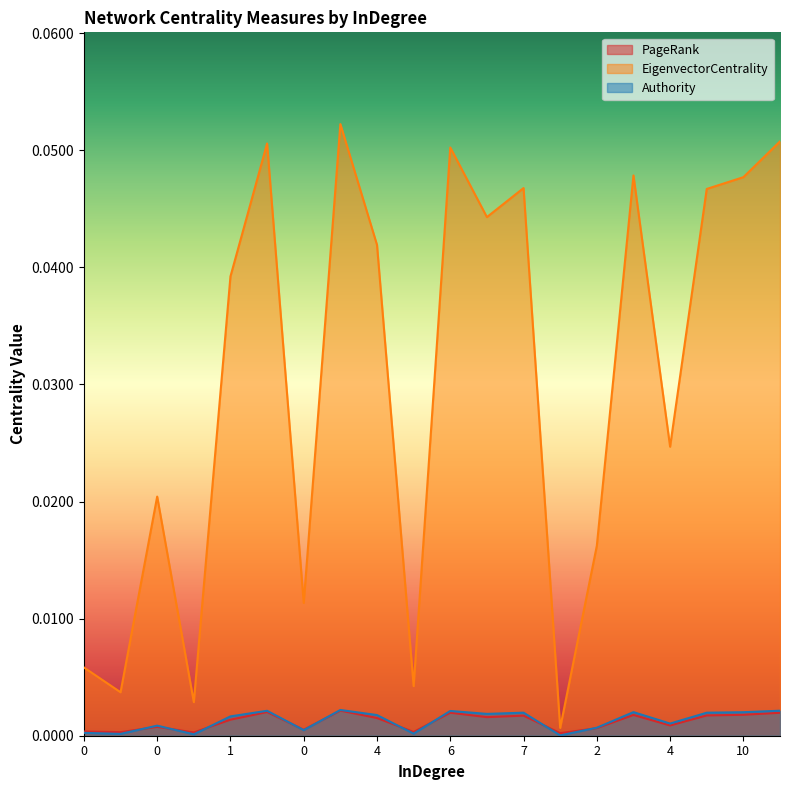

How many intersections are there between PageRank and Authority?

9